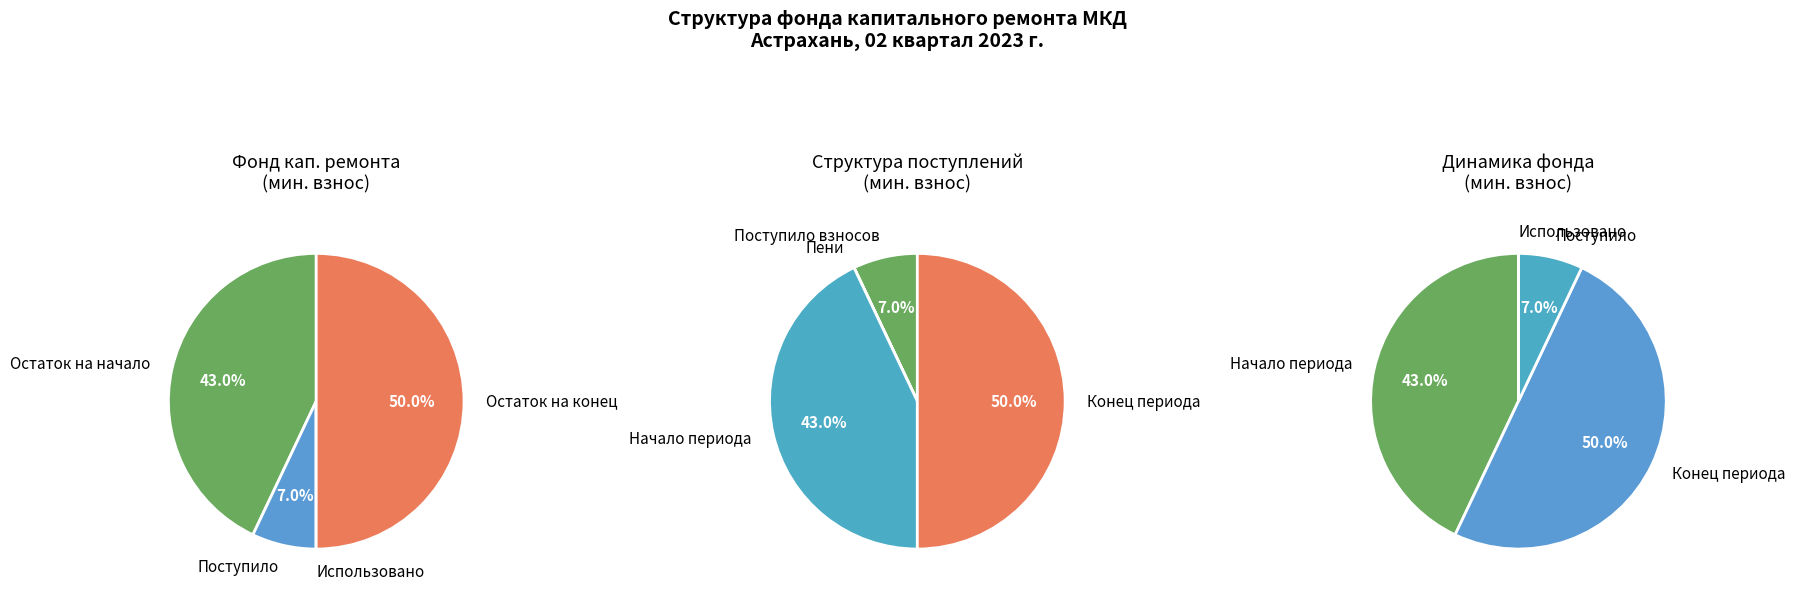

Is Использовано the majority of the pie?

No